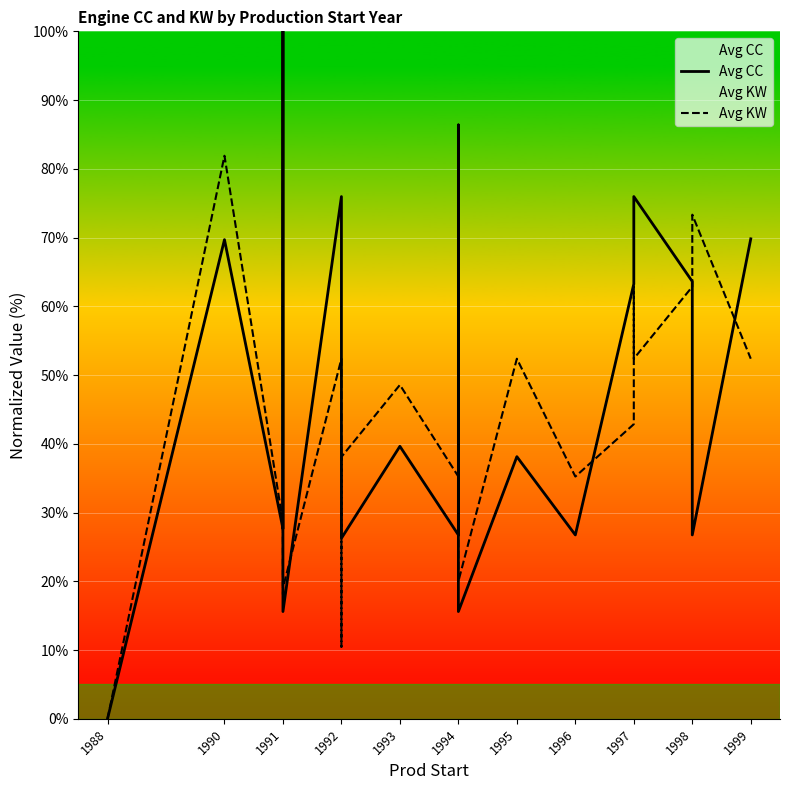

Which series changed the most between 1990 and 11?

Avg KW